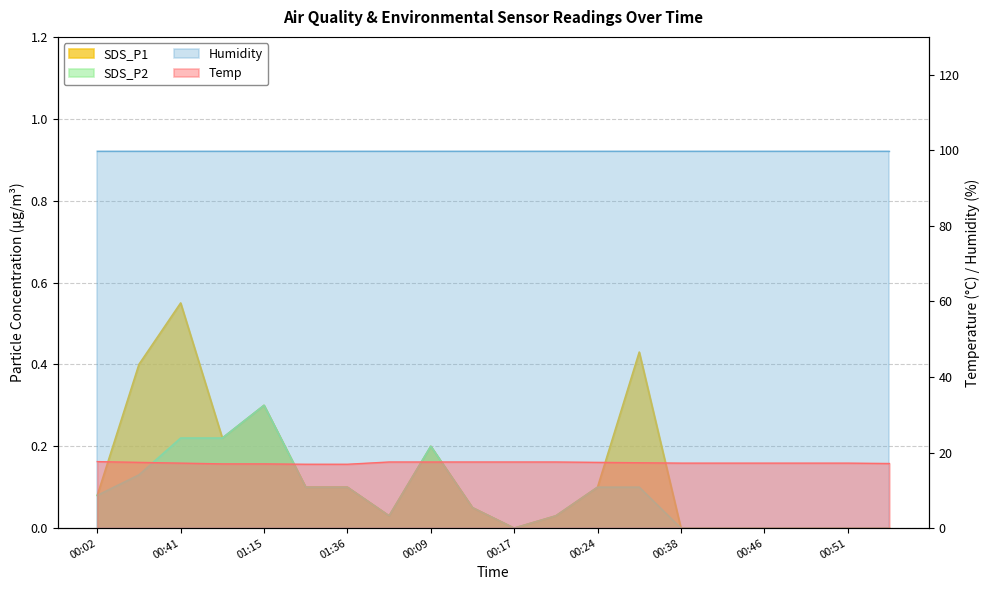

Which series changed the most between 00:24 and 00:53?

Temp